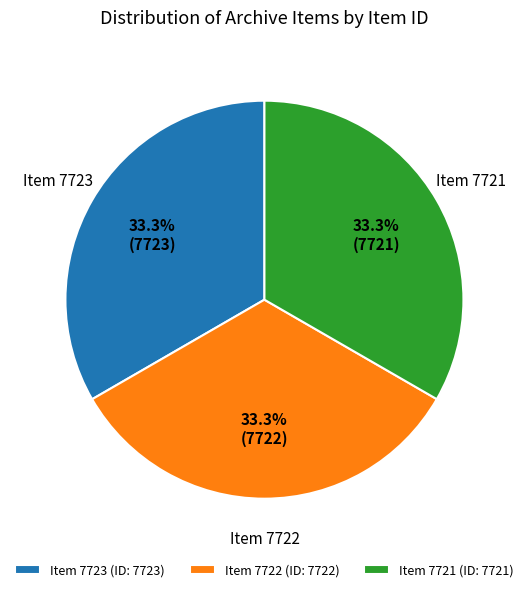

What is the ratio of the value at Item 7723 to the value at Item 7721?

1.0